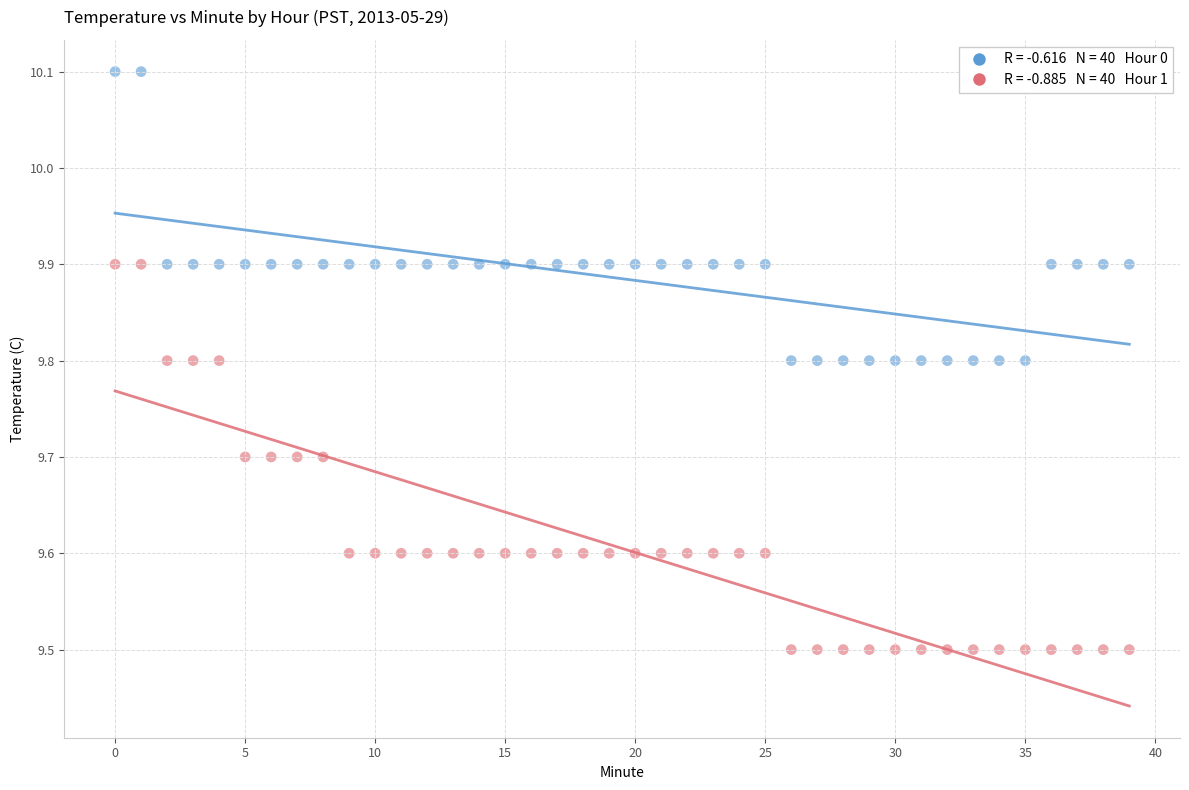

Across all data points, what is the range of Y values (max minus min)?

0.6